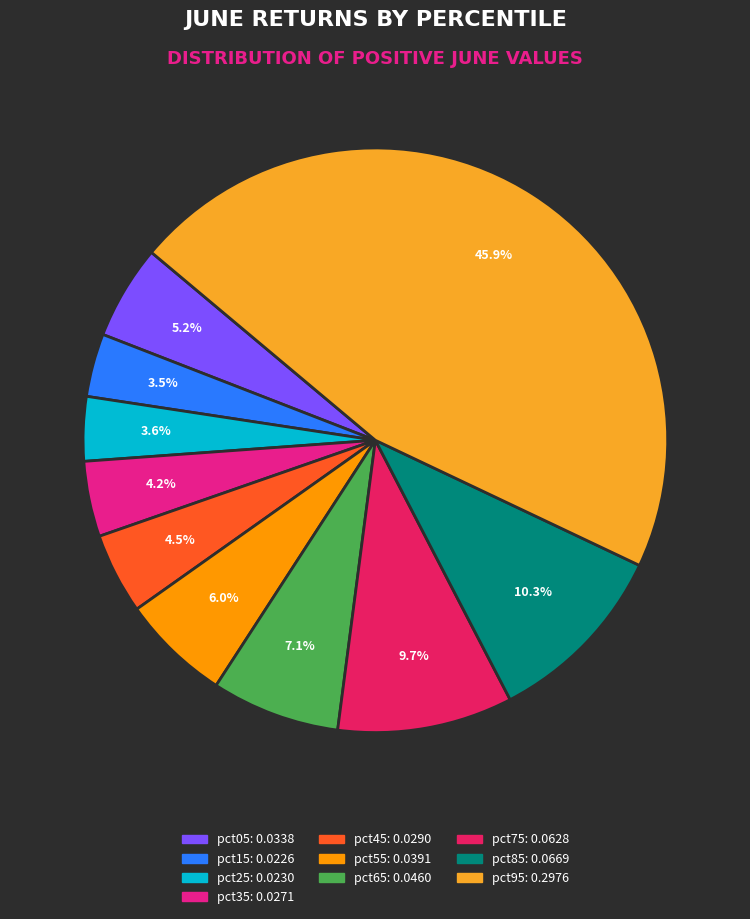

Combined, do pct95 and pct85 account for over 50%?

Yes